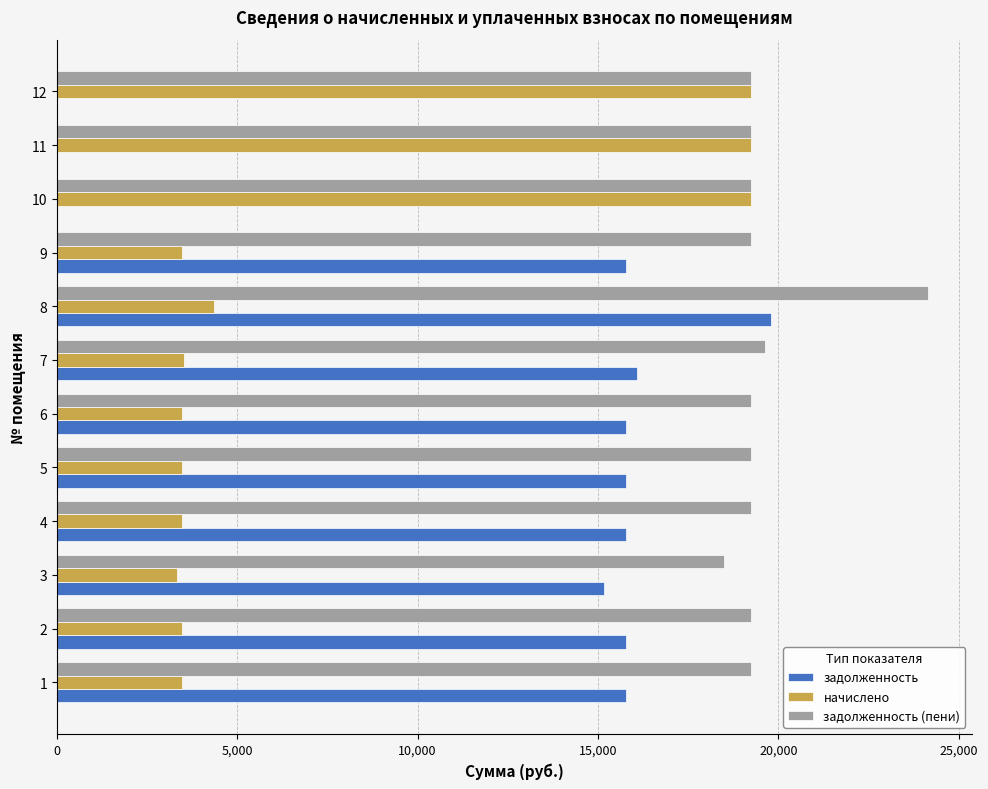

How many data points does each series have?

12